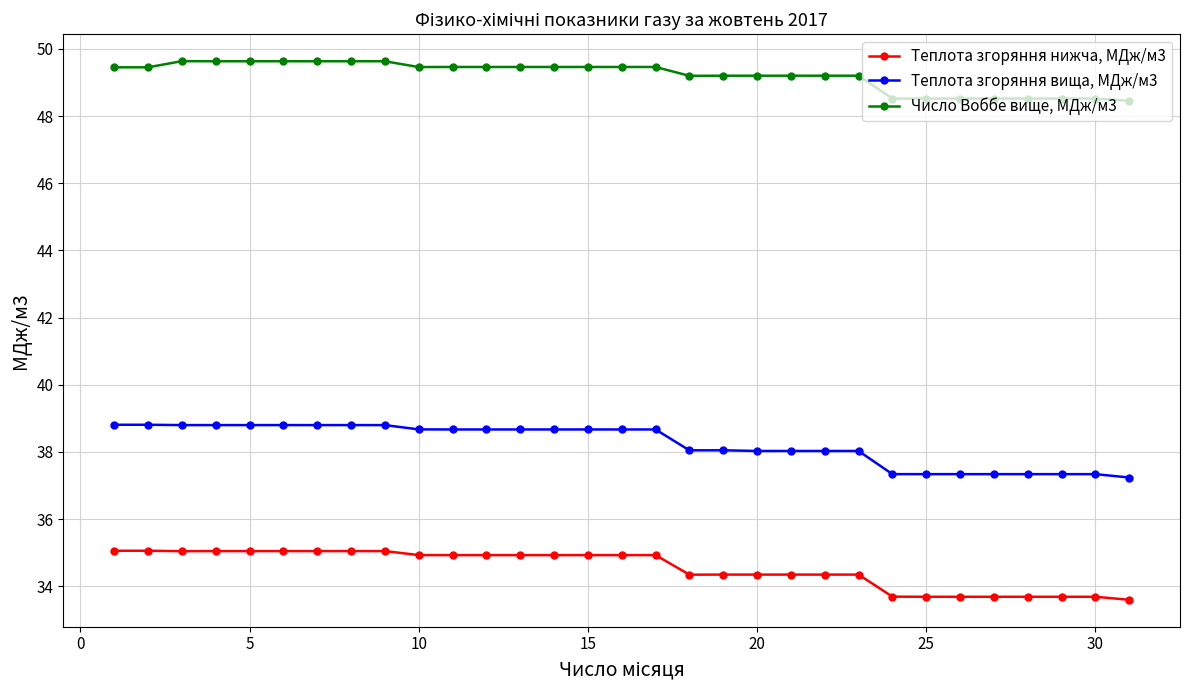

Which series has the widest spread of values?

Теплота згоряння вища, МДж/м3